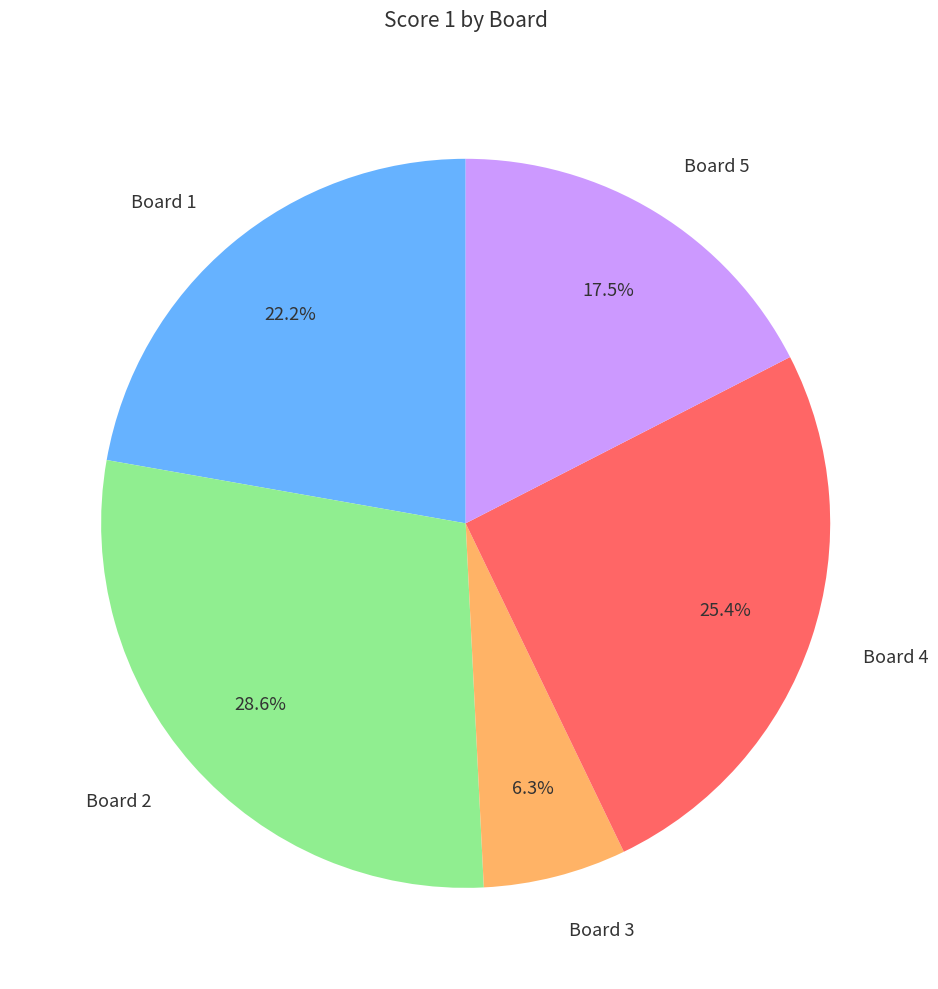

Which has a higher value, Board 3 or Board 5?

Board 5